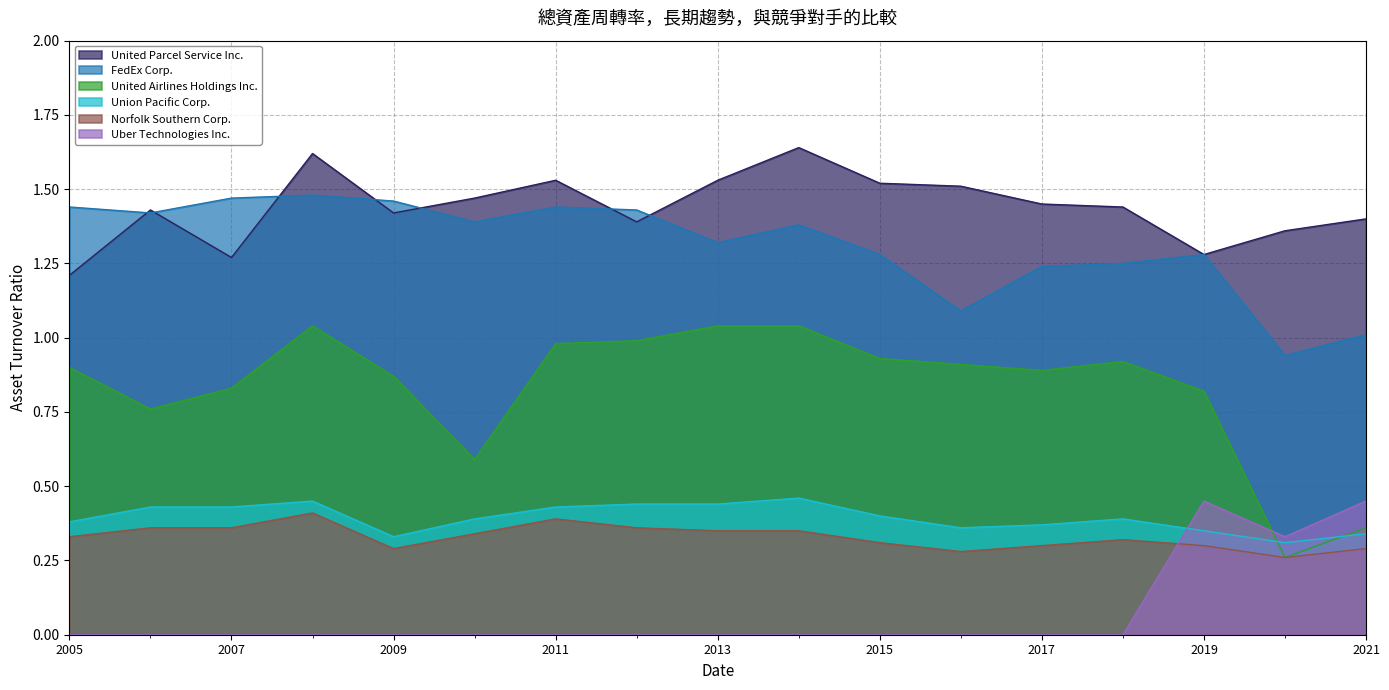

What are all the series names shown in the legend?

United Parcel Service Inc., FedEx Corp., United Airlines Holdings Inc., Union Pacific Corp., Norfolk Southern Corp., Uber Technologies Inc.